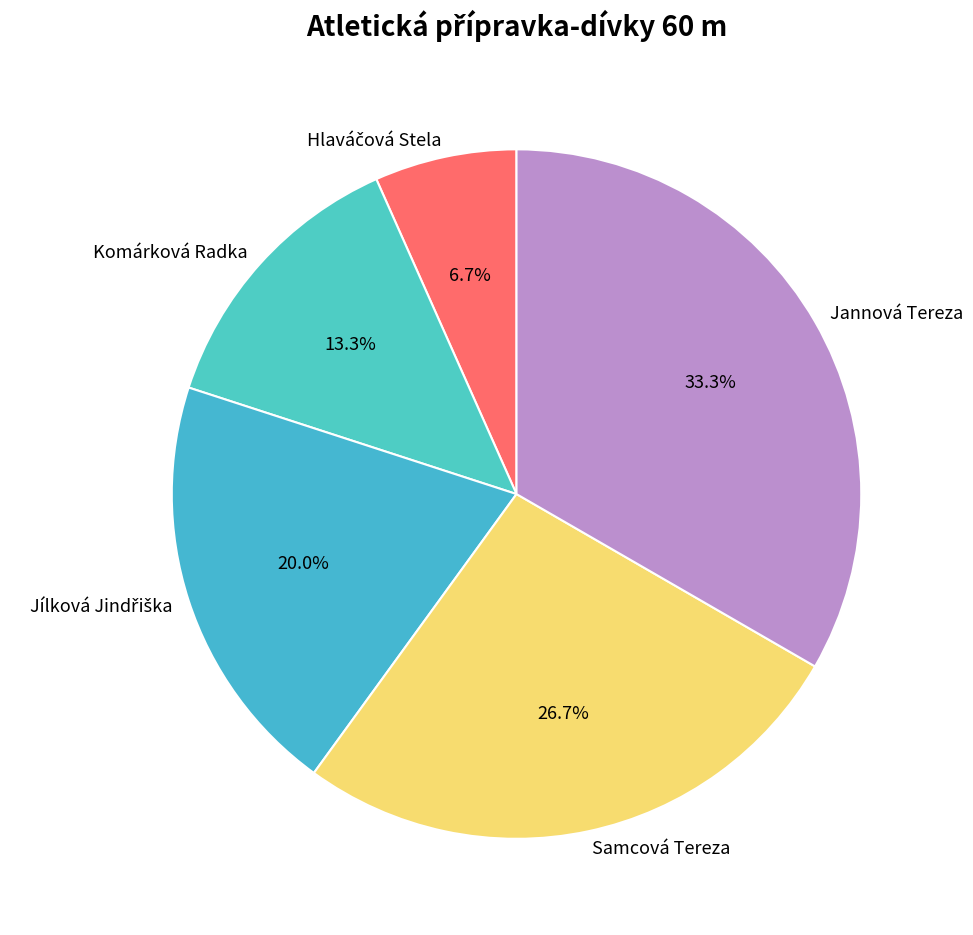

Is Komárková Radka the majority of the pie?

No